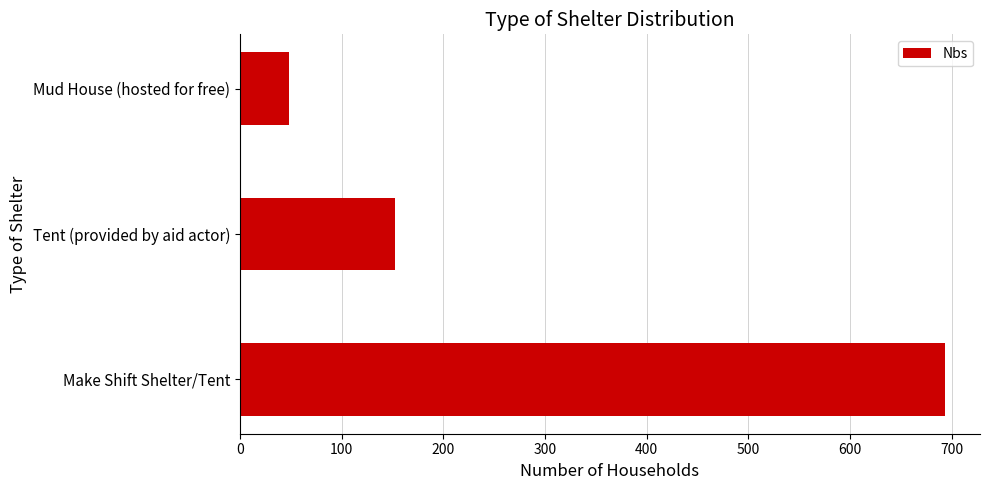

Which has a higher value, Make Shift Shelter/Tent or Tent (provided by aid actor)?

Make Shift Shelter/Tent